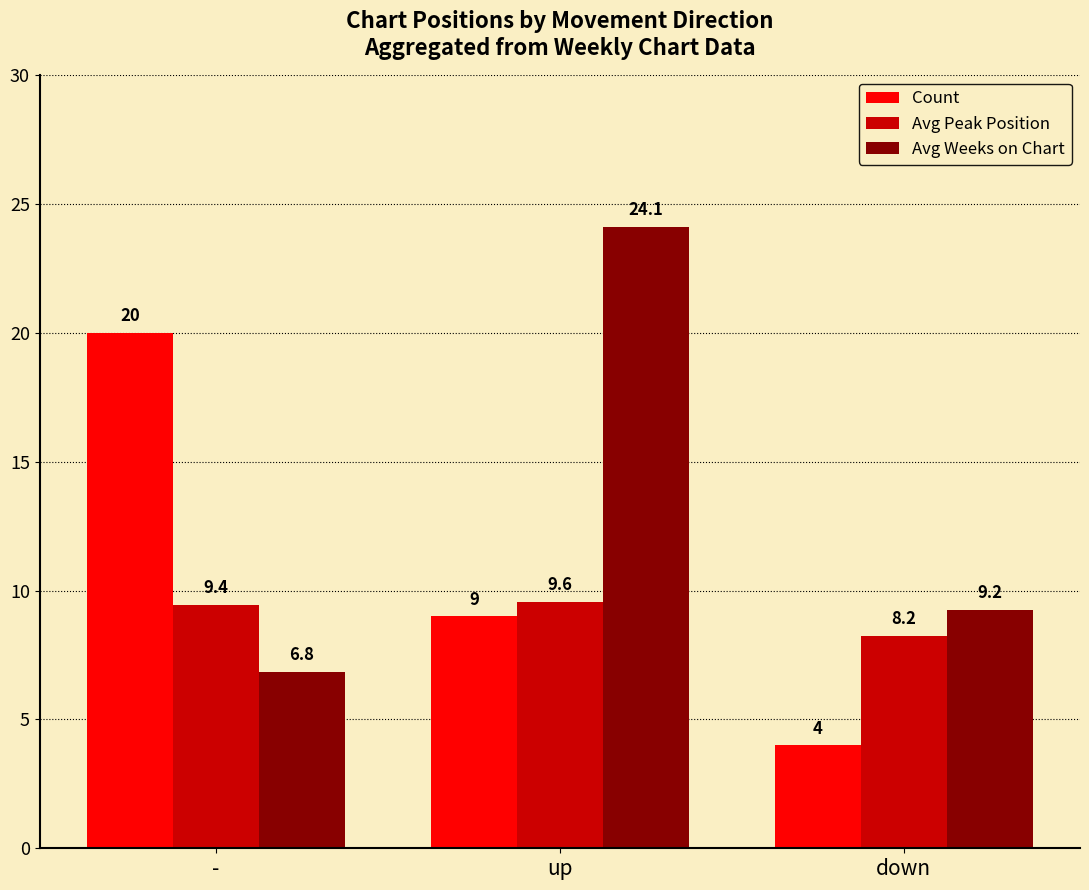

At which label is Avg Weeks on Chart closest to 15?

down